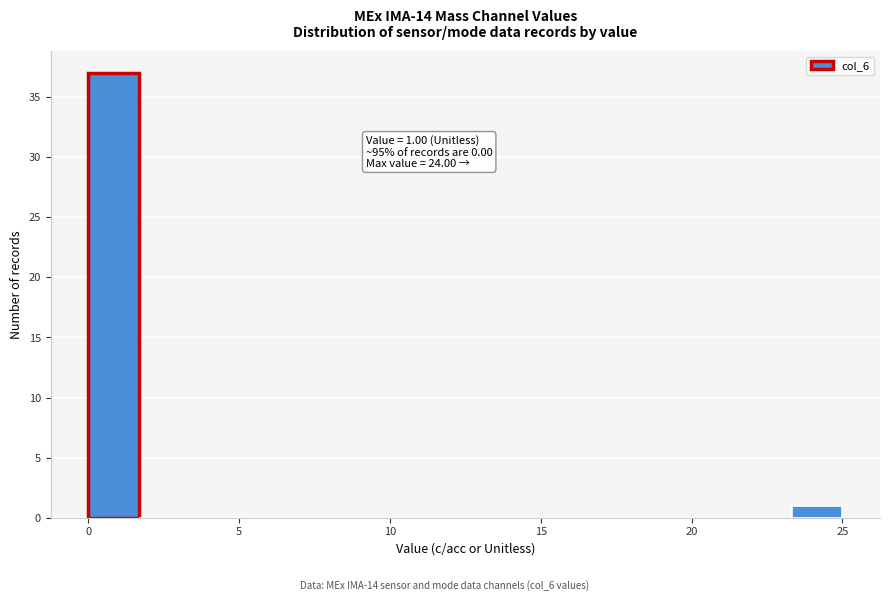

Around what value on the x-axis is the tallest bar? Give the approximate position of its centre, as read against the axis.

1.0